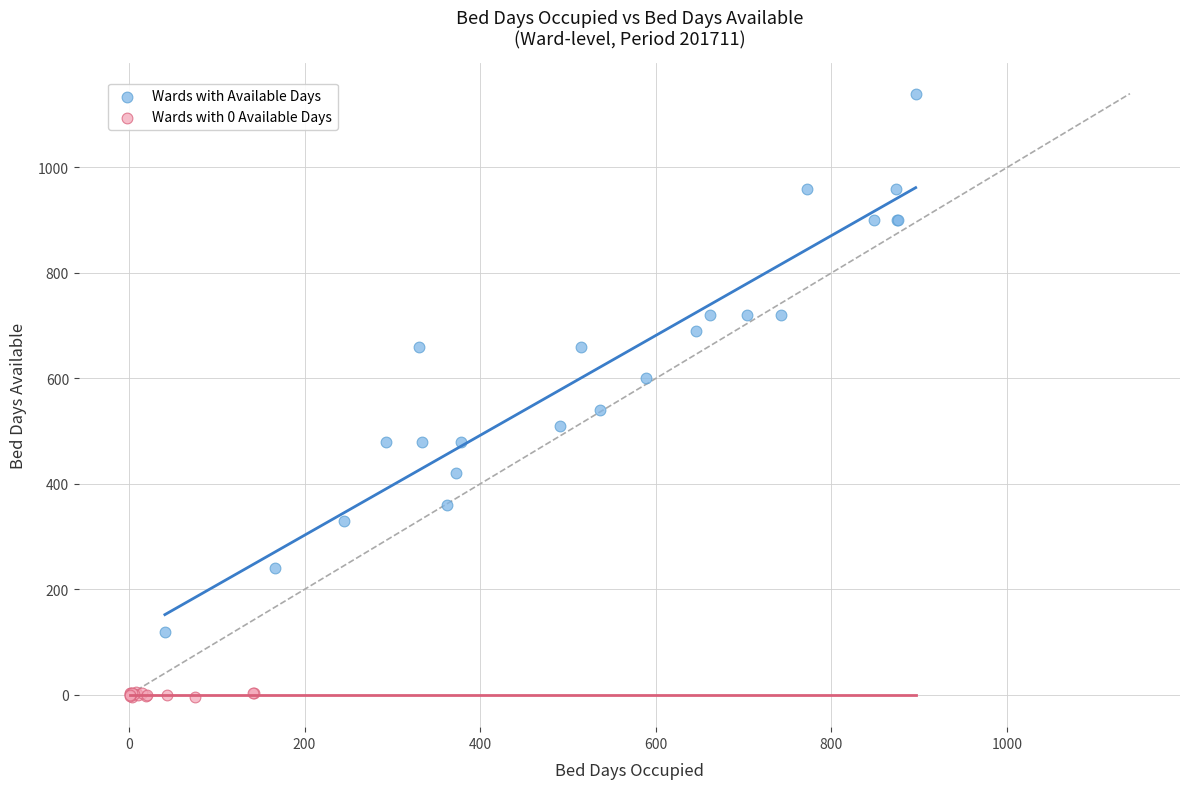

What are all the series names shown in the legend?

Wards with Available Days, Wards with 0 Available Days